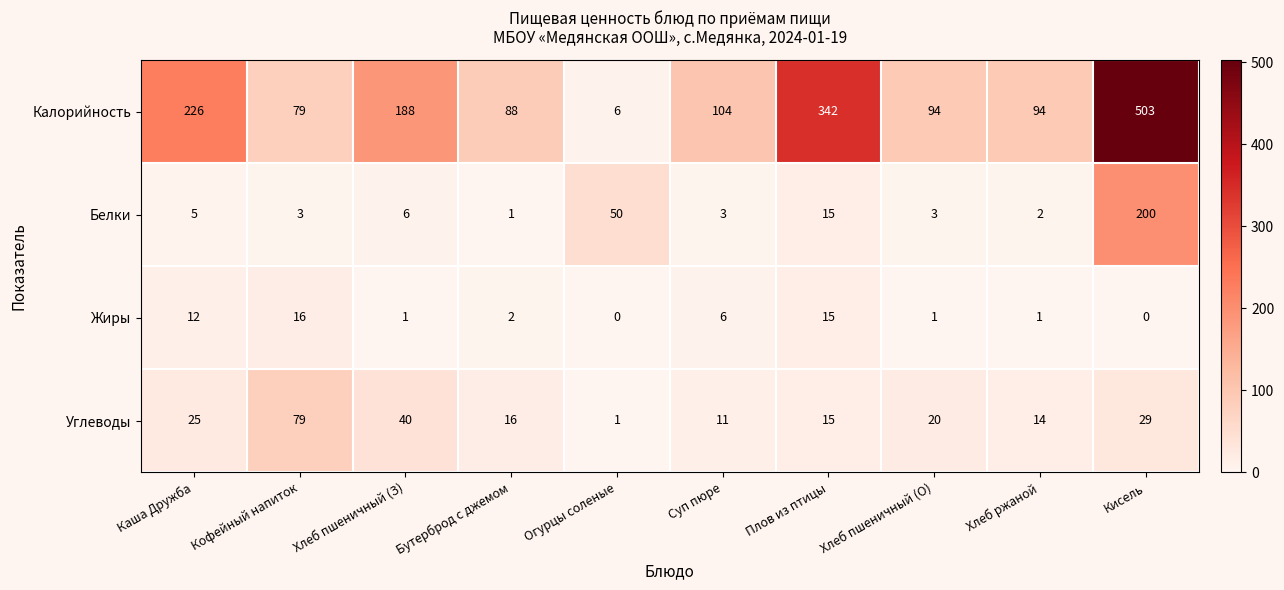

At how many categories does at least one series exceed 23?

10